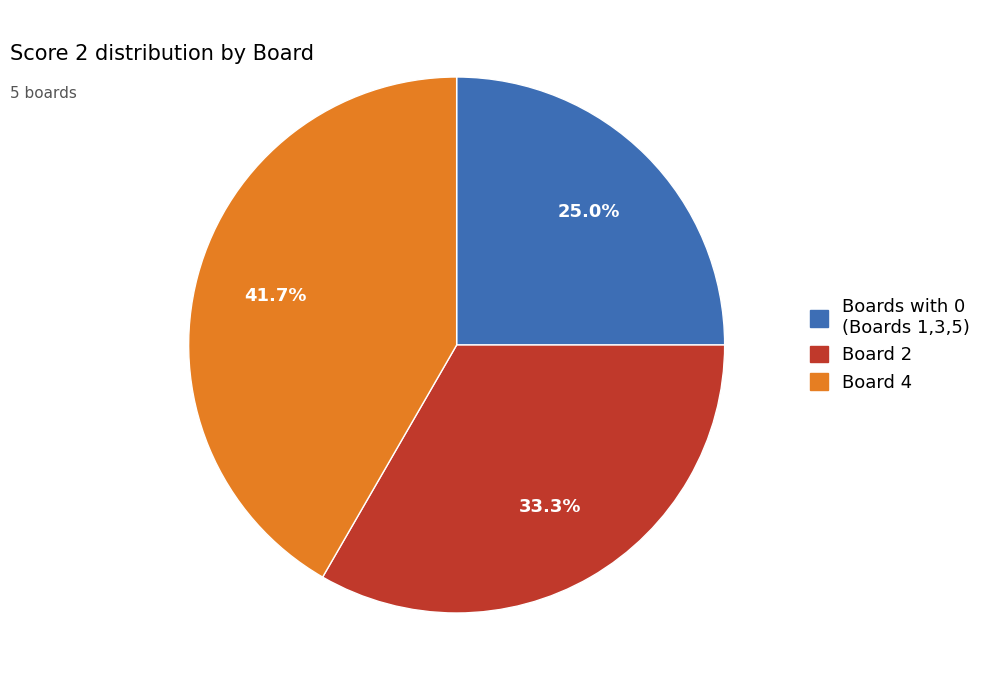

Is the sum of Board 4 and Boards with 0 (Boards 1,3,5) greater than half?

Yes